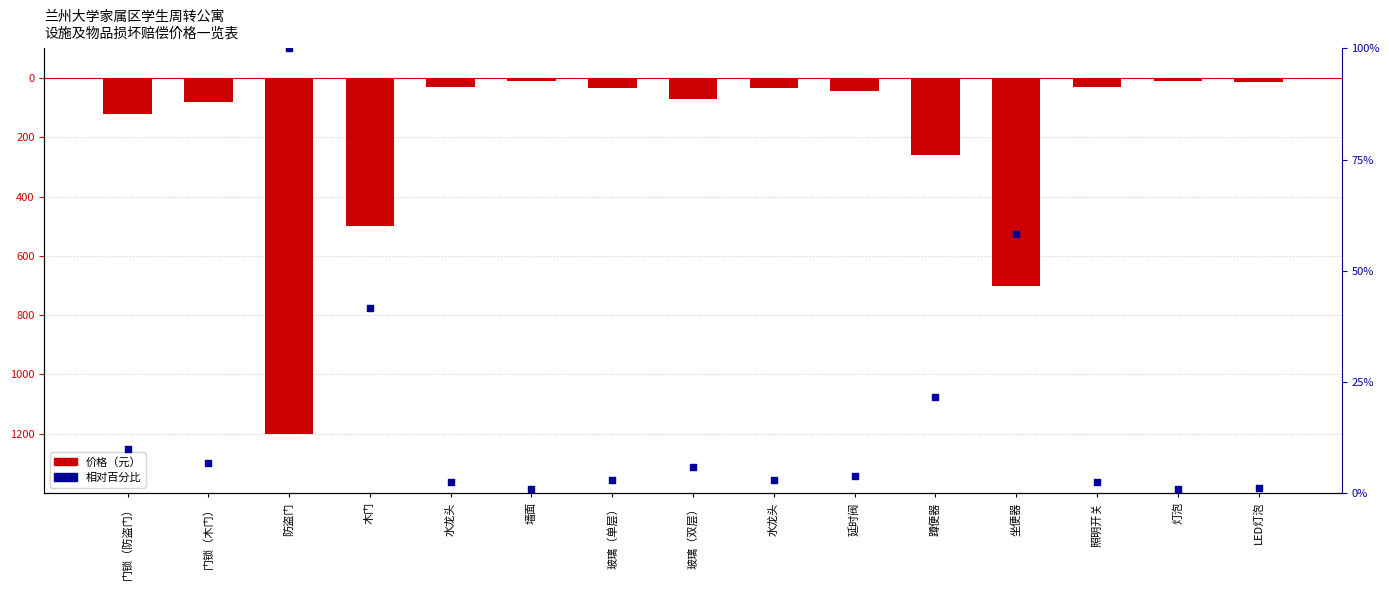

What is the total value across all series at 延时阀?

-41.2